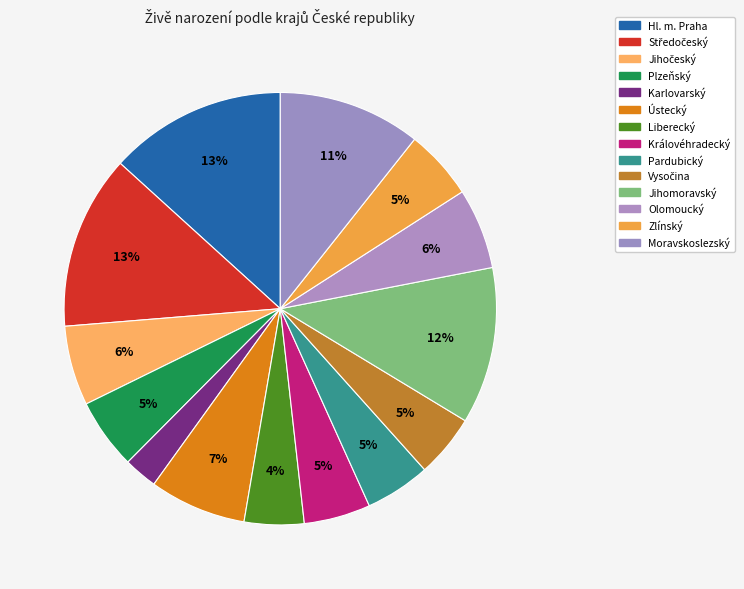

What is the ratio of the value at Zlínský to the value at Pardubický?

1.1